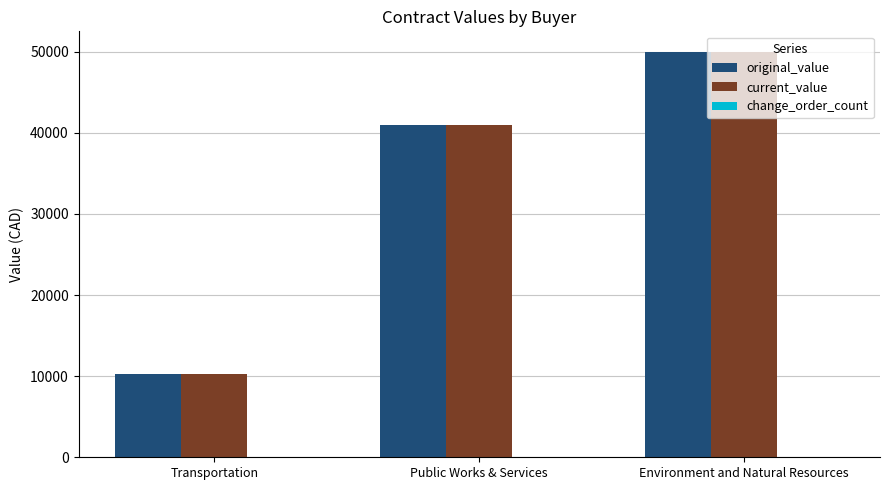

At how many categories does at least one series exceed 42030?

1